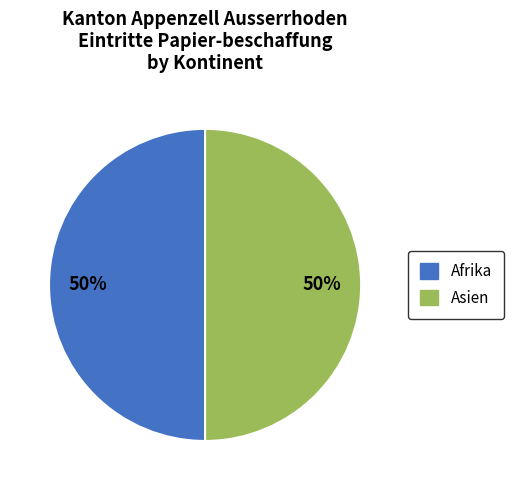

To the nearest percent, what is the average slice percentage?

50%